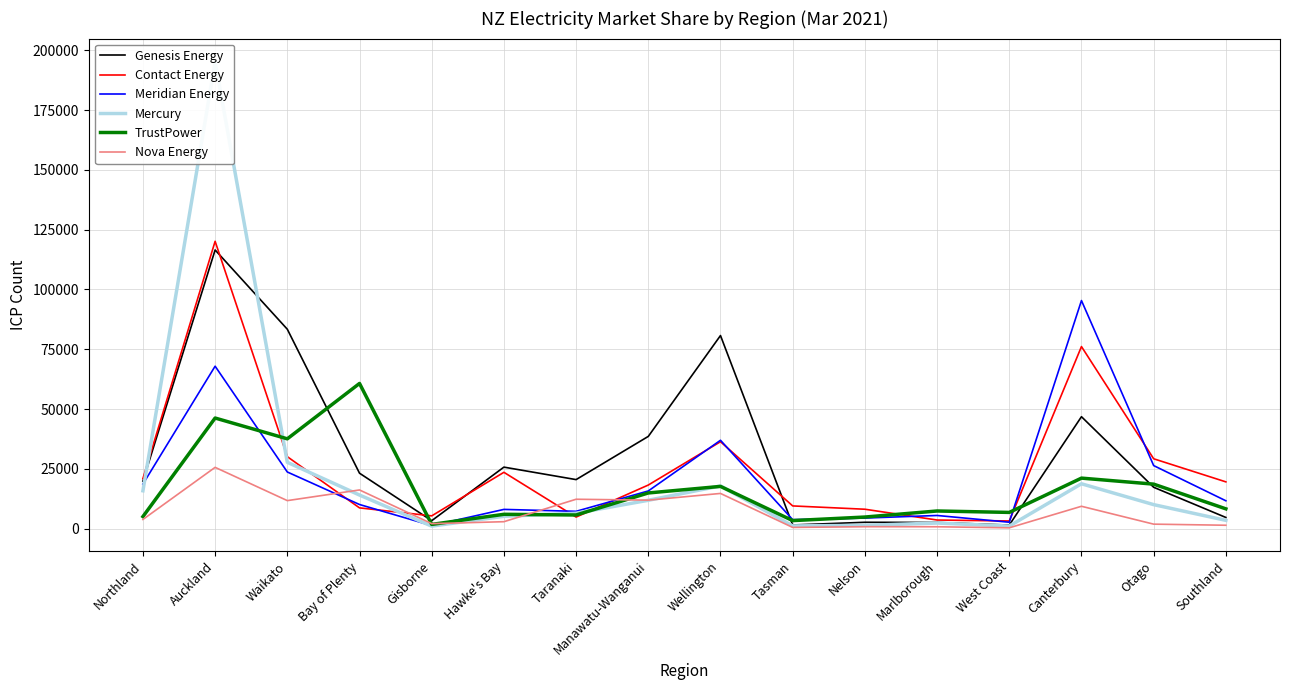

What is the minimum value shown in the chart?

356